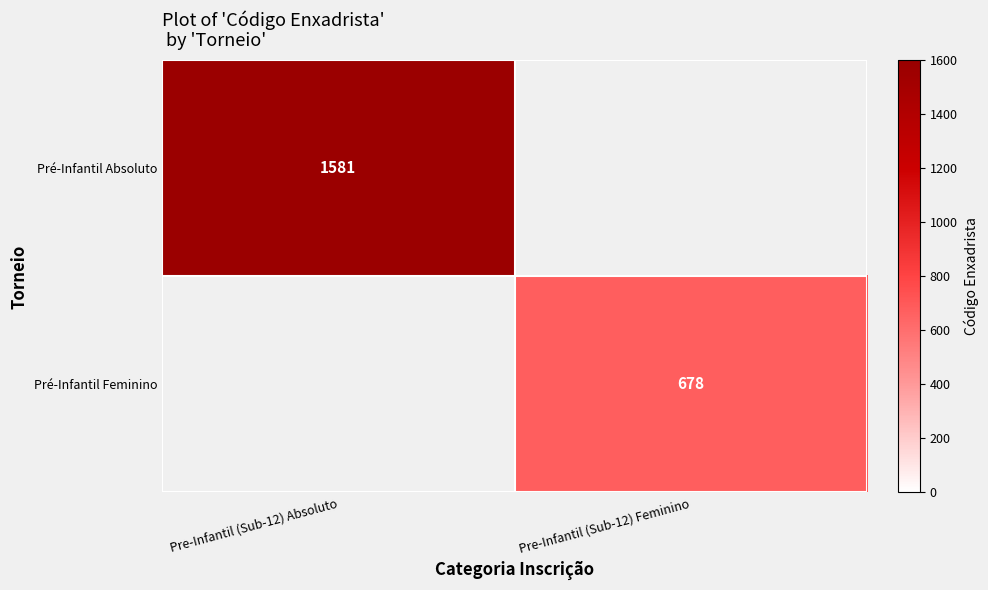

Is it true that Pré-Infantil Feminino equals 263 at Pre-Infantil (Sub-12) Feminino?

False